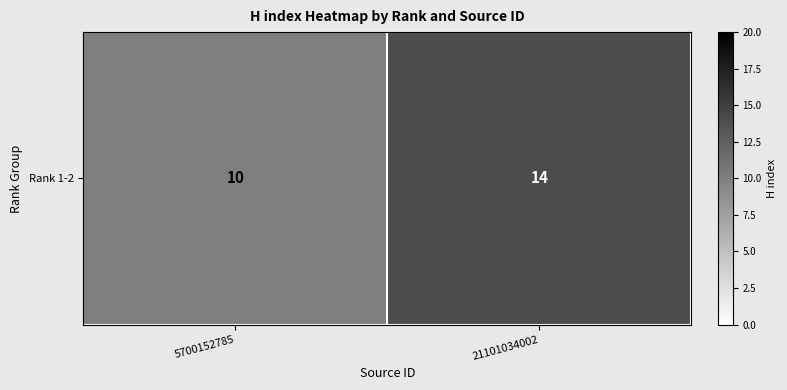

True or false: the data shows 10 at 5700152785.

True